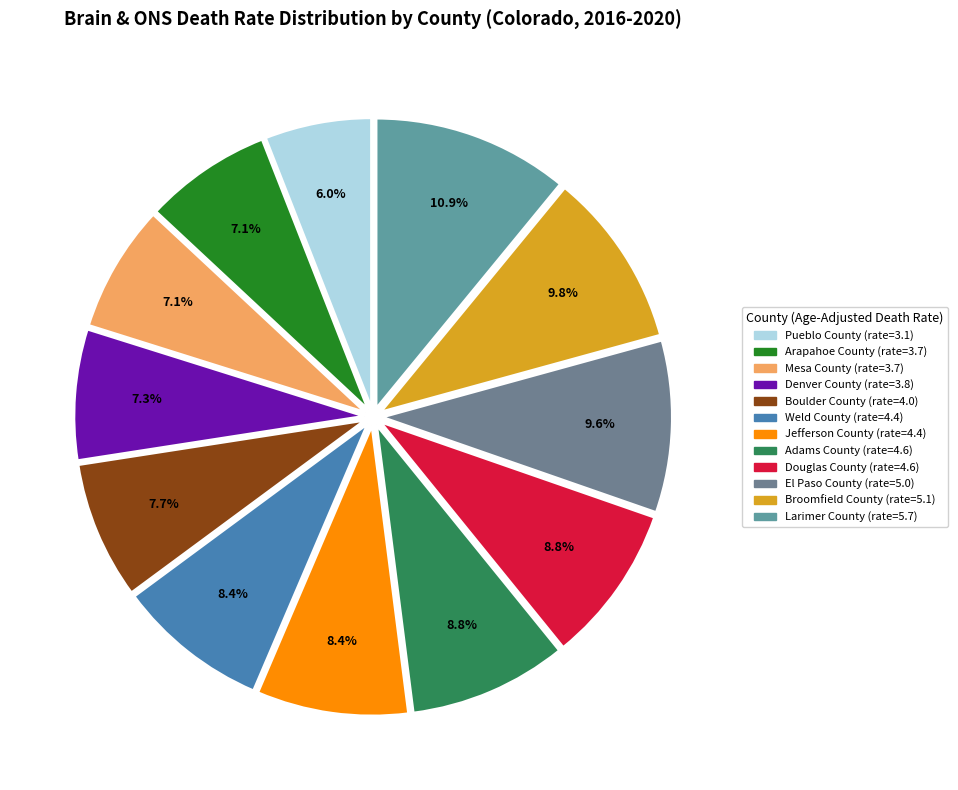

To the nearest percent, what is the combined percentage of Boulder County and Mesa County?

15%